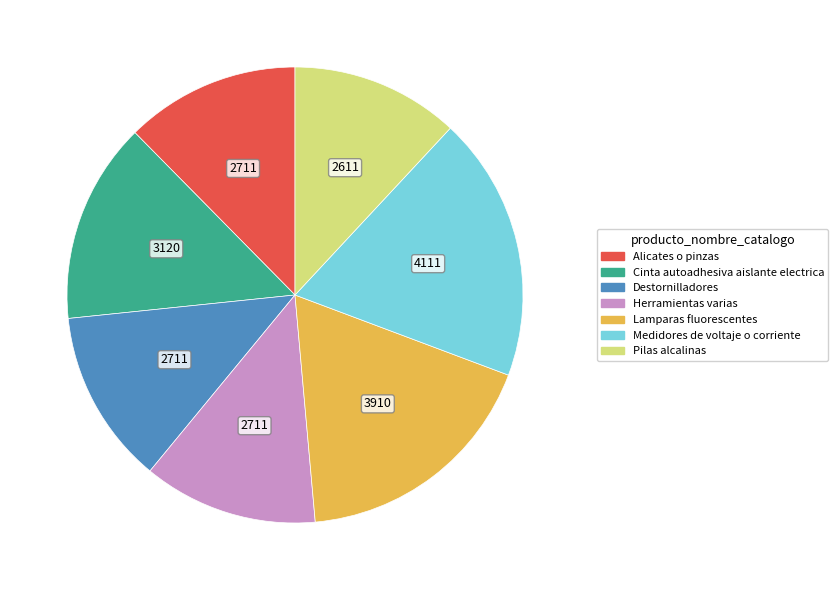

Is the sum of Herramientas varias and Pilas alcalinas greater than half?

No